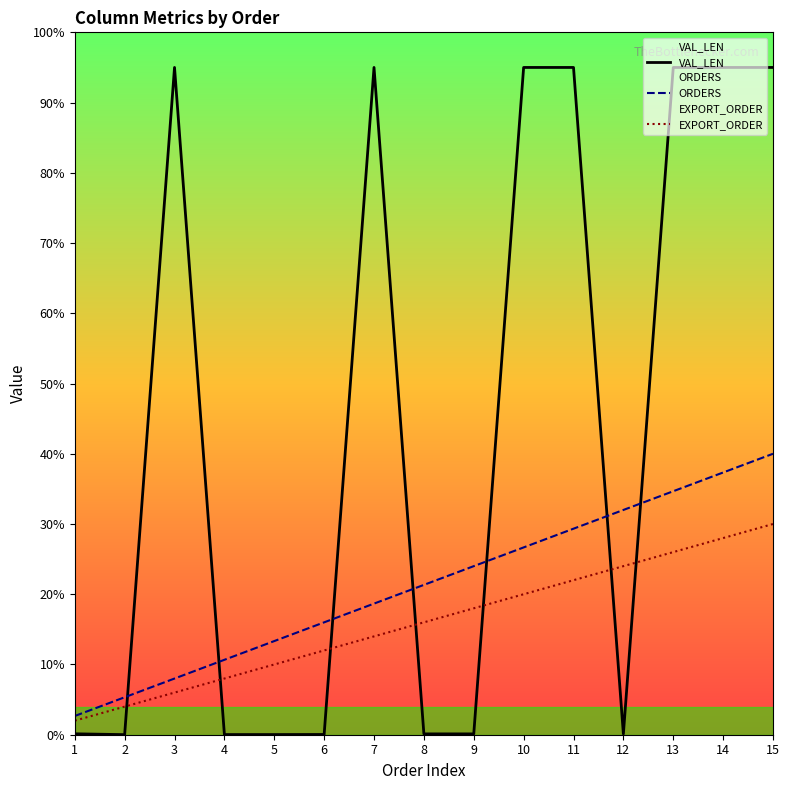

How many data points in ORDERS are above 21?

8